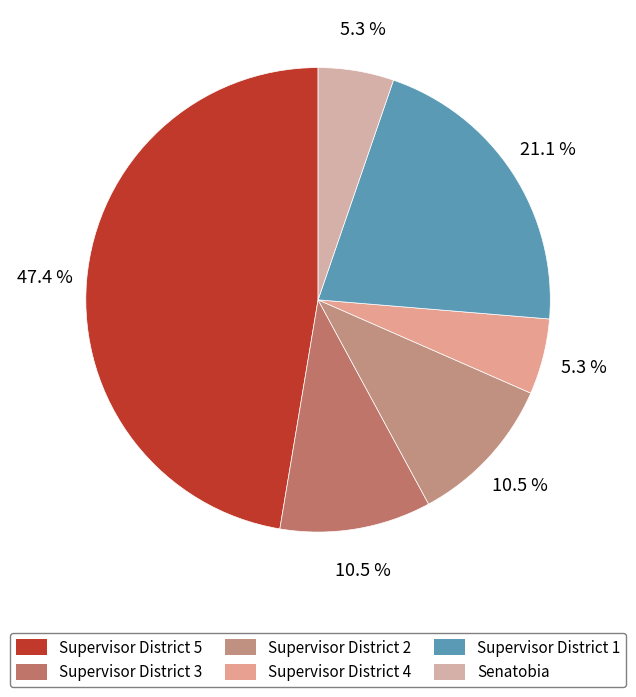

Does any single category account for the majority?

No